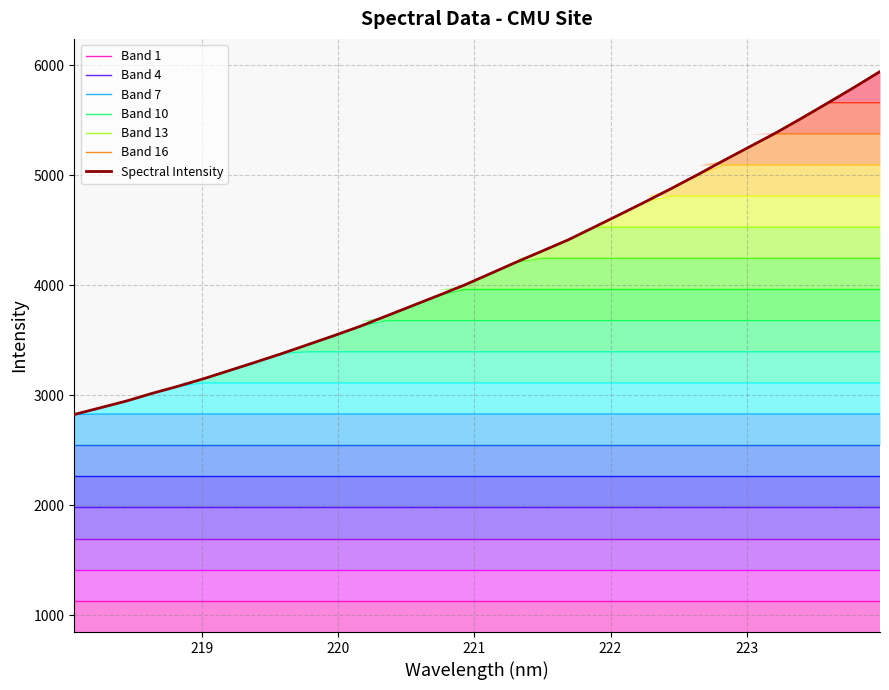

How many values are below 4105?

16